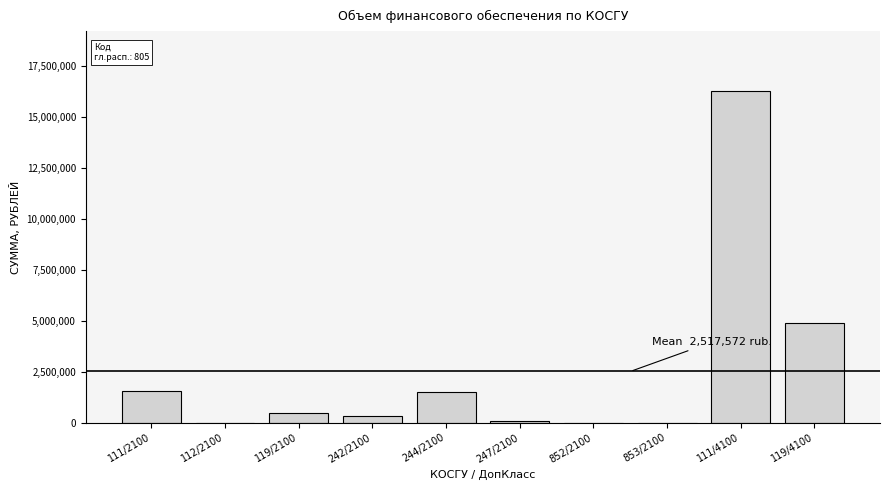

What is the sum of all values?

25175724.0